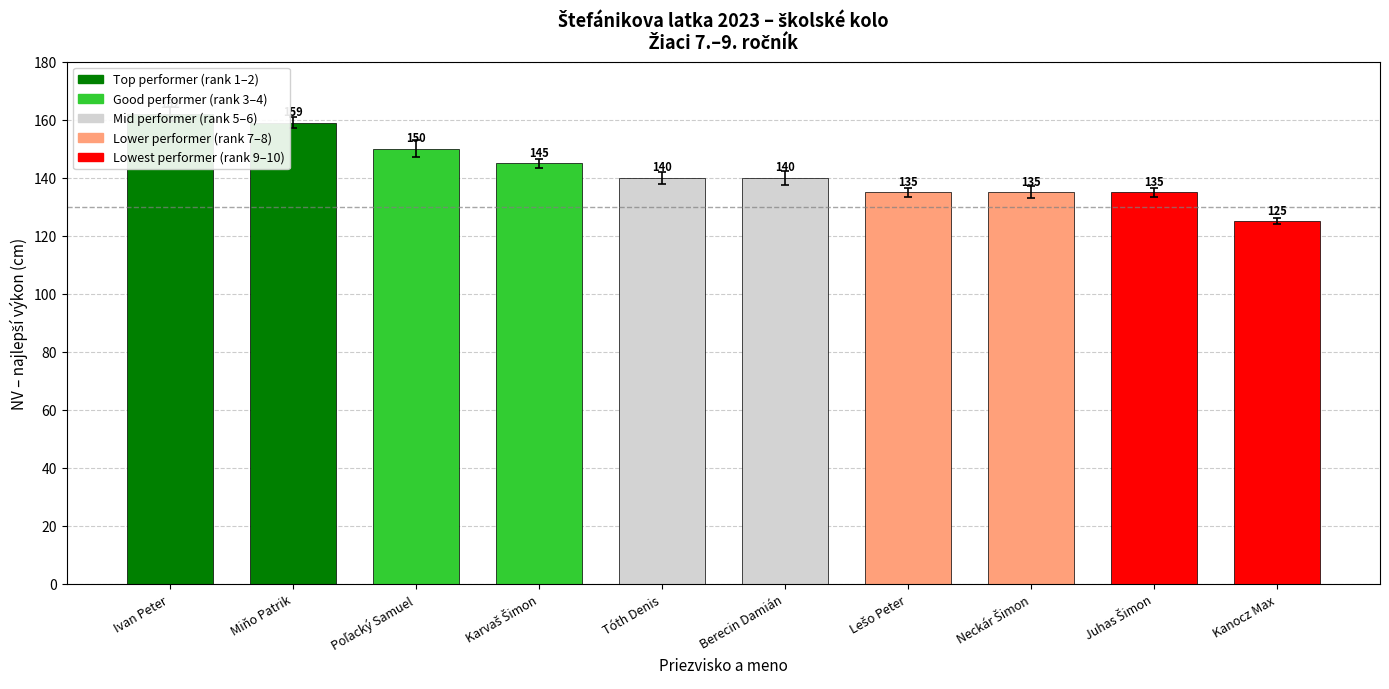

Rank the categories by value from lowest to highest.

Kanocz Max, Lešo Peter, Neckár Šimon, Juhas Šimon, Tóth Denis, Berecin Damián, Karvaš Šimon, Poľacký Samuel, Miňo Patrik, Ivan Peter